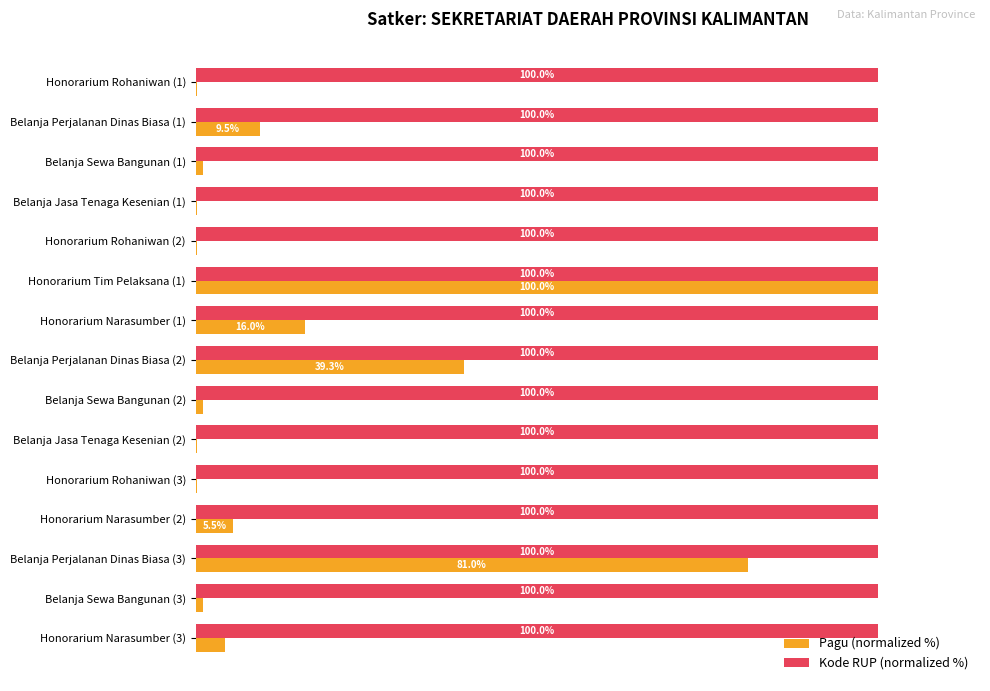

At which category is the sum across all series the highest?

Honorarium Tim Pelaksana (1)